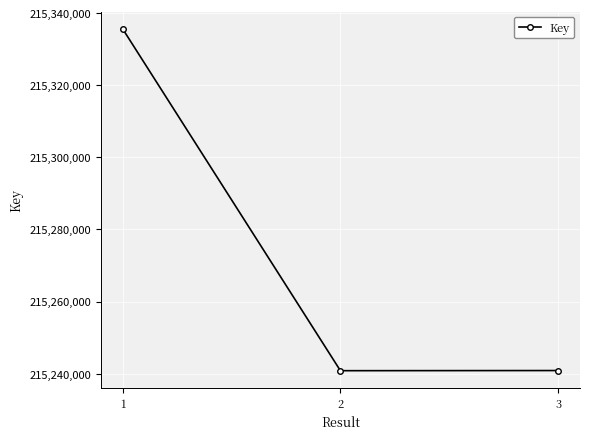

Read the value at 3, to the nearest 10.

215240880